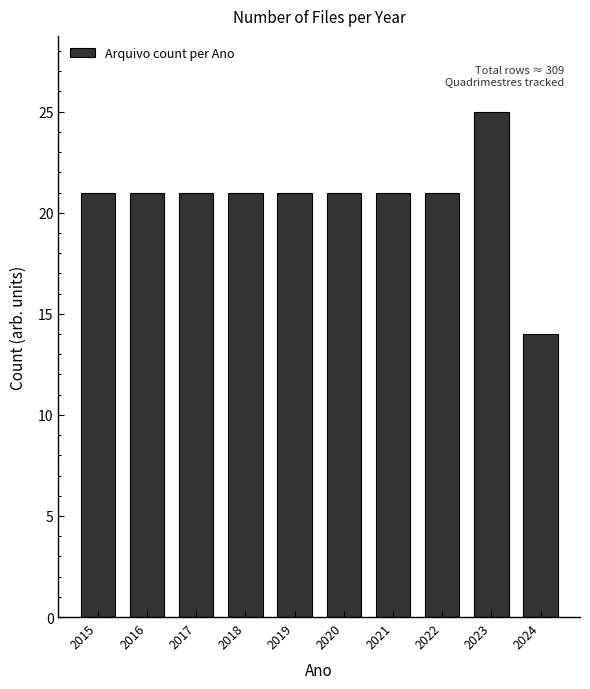

Reading right to left, extract all data points from this chart.

2024=14	2023=25	2022=21	2021=21	2020=21	2019=21	2018=21	2017=21	2016=21	2015=21